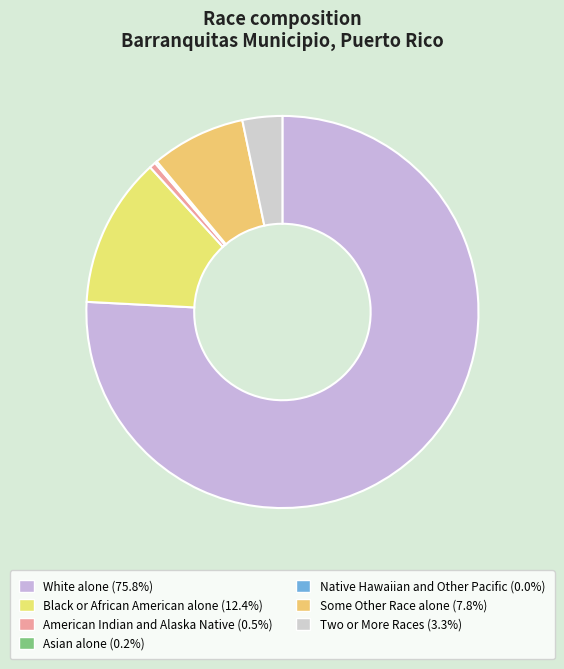

Does Asian alone represent more than half of the total?

No